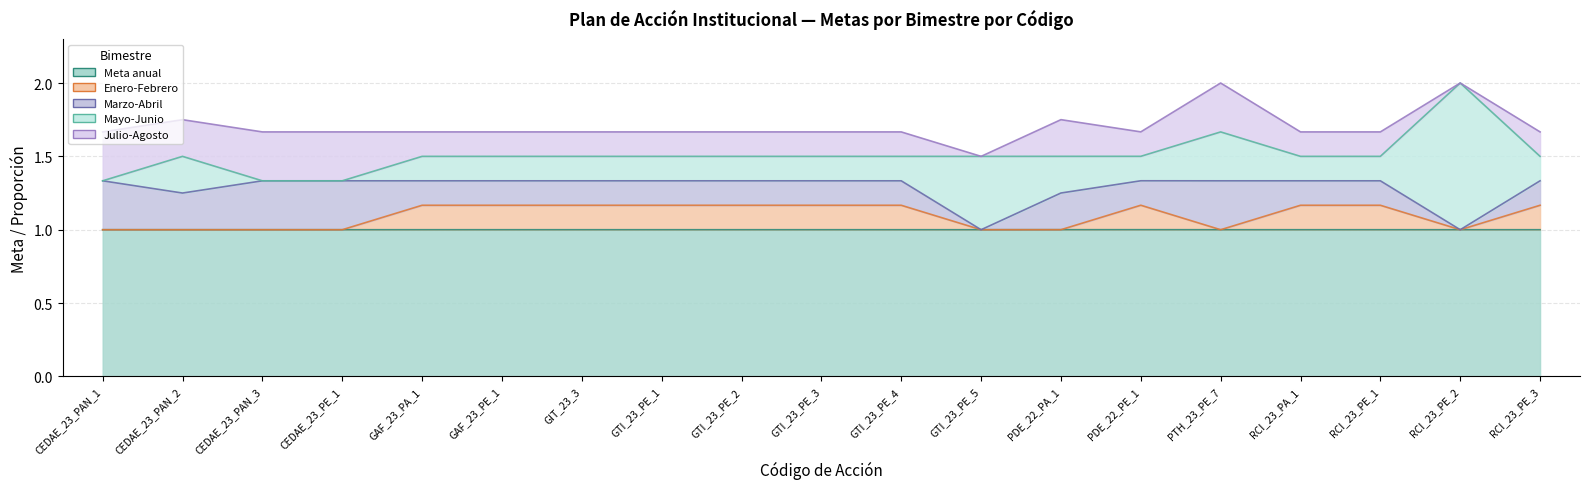

The Mayo-Junio series shows 0.2 at GTI_23_PE_2. True or false?

True